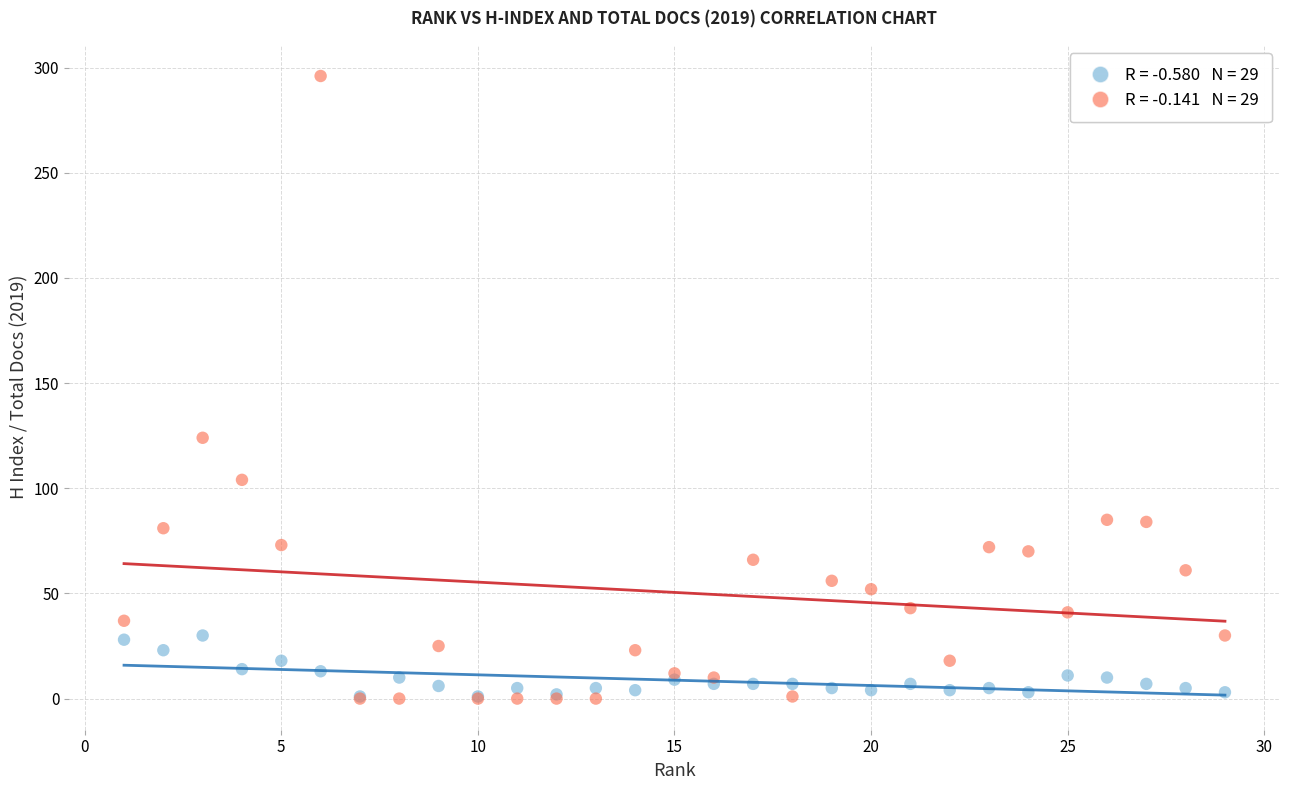

Across all series, what Y value is closest to 148?

124